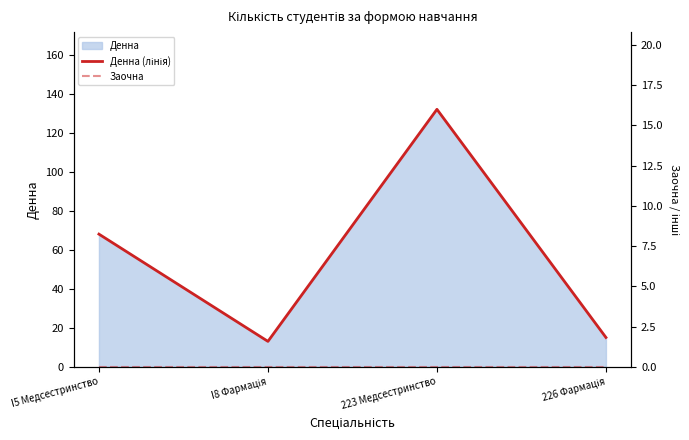

Reading left to right, list all the values displayed in this chart.

Денна (лінія): I5 Медсестринство=68	I8 Фармація=13	223 Медсестринство=132	226 Фармація=15
Заочна: I5 Медсестринство=0	I8 Фармація=0	223 Медсестринство=0	226 Фармація=0